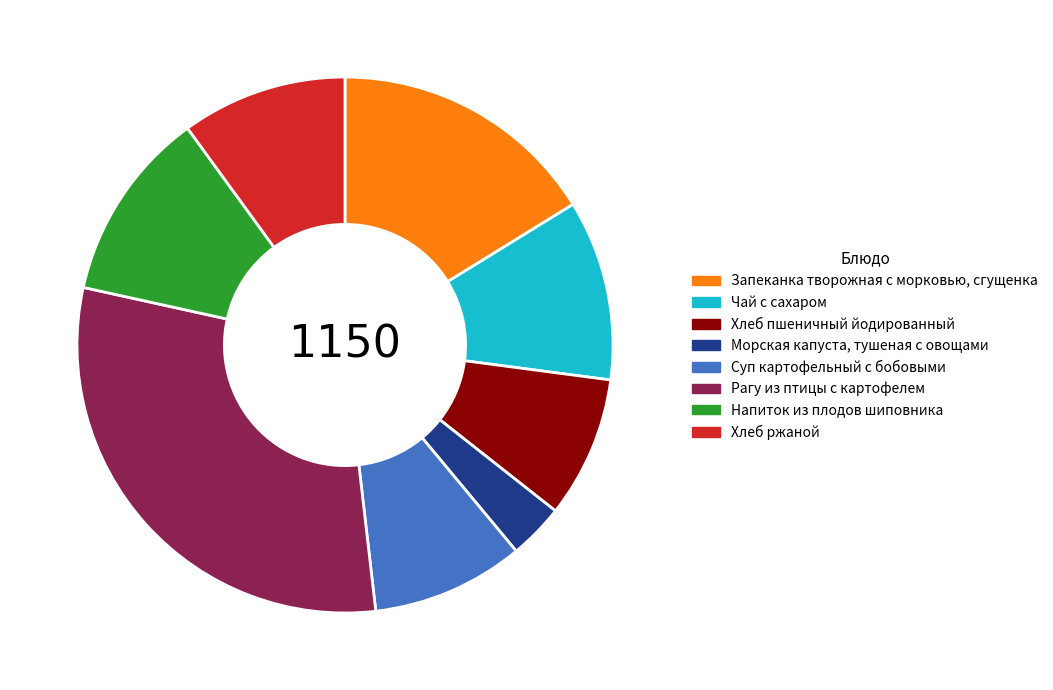

Is Запеканка творожная с морковью, сгущенка the majority of the pie?

No